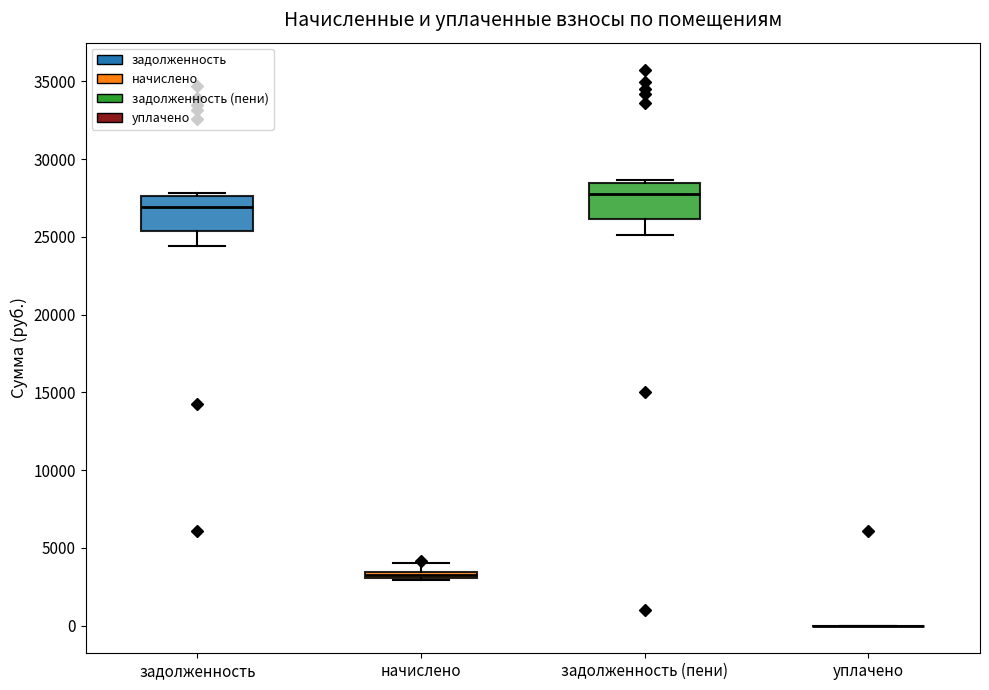

Where is the lower edge of the box for начислено on the y-axis? The values are not printed on the chart, so give them approximately, as read against the axis.

3000